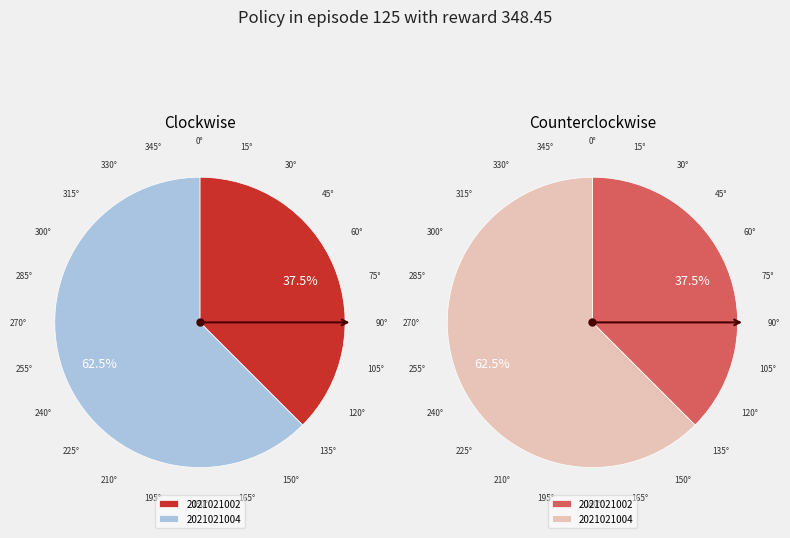

The 2021021004 slice represents 54% of the pie. True or false?

False